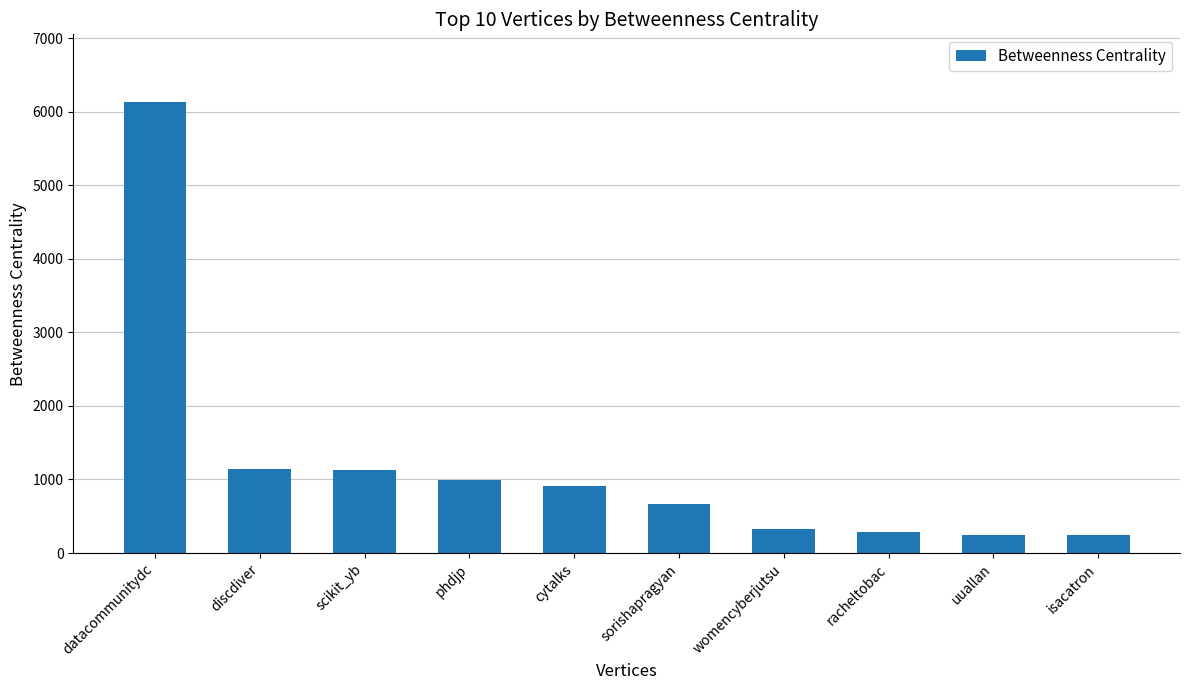

Is it true that the value at sorishapragyan is 668.0?

True